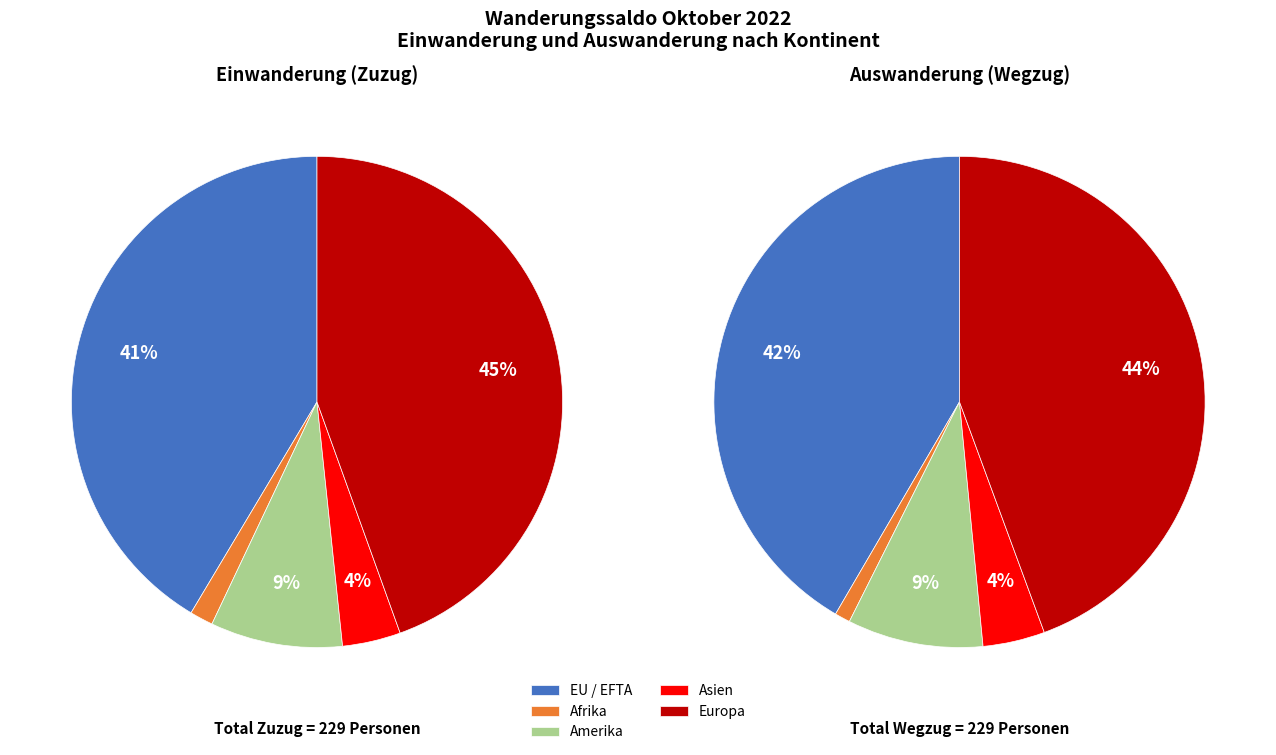

To the nearest percent, what is the difference between the largest and smallest slice percentages?

44%